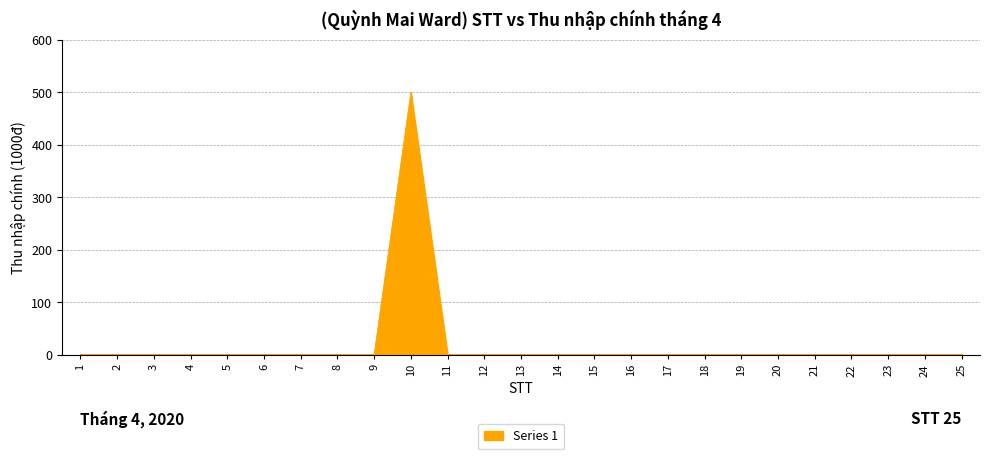

What is the sum of all values?

500